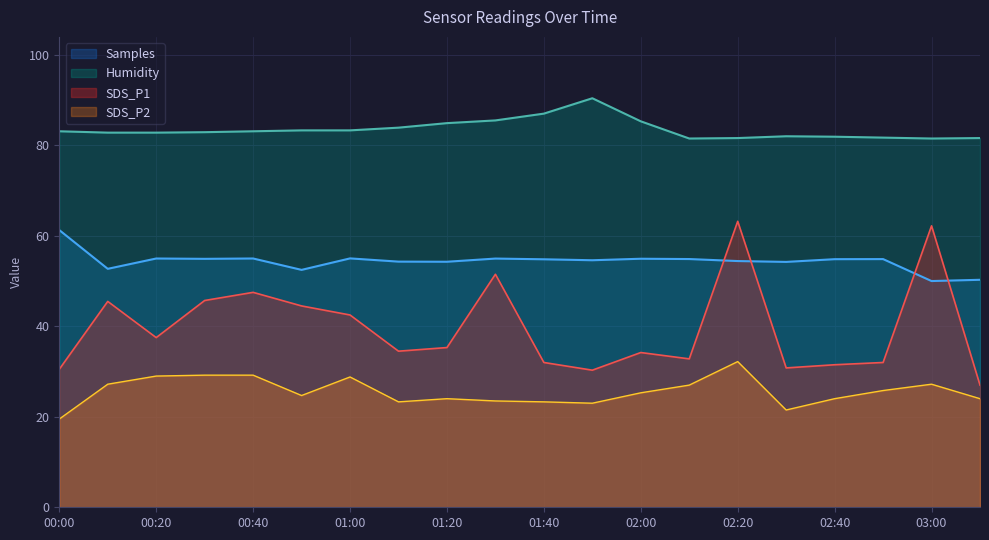

Reading right to left, what are all the values shown in this chart?

Samples: 50.3	50.0	54.9	54.8	54.2	54.4	54.9	54.9	54.6	54.8	55.0	54.3	54.3	55.0	52.5	55.0	54.9	55.0	52.7	61.3
SDS_P1: 27.0	62.2	32.0	31.5	30.8	63.2	32.8	34.2	30.3	32.0	51.5	35.3	34.5	42.5	44.5	47.5	45.7	37.5	45.5	30.5
SDS_P2: 24.0	27.2	25.8	24.0	21.5	32.2	27.0	25.3	23.0	23.3	23.5	24.0	23.3	28.8	24.7	29.2	29.2	29.0	27.2	19.5
Humidity: 81.6	81.5	81.7	81.9	82.0	81.6	81.5	85.3	90.4	87.0	85.5	84.9	83.9	83.3	83.3	83.1	82.9	82.8	82.8	83.1